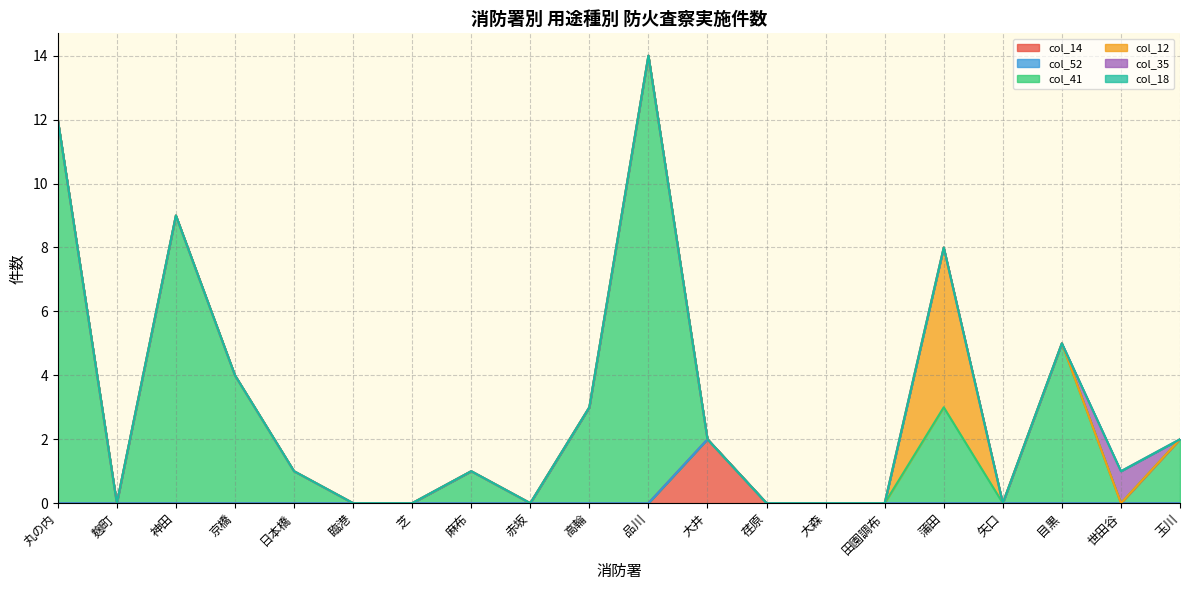

True or false: col_14 and col_35 cross at least once.

False